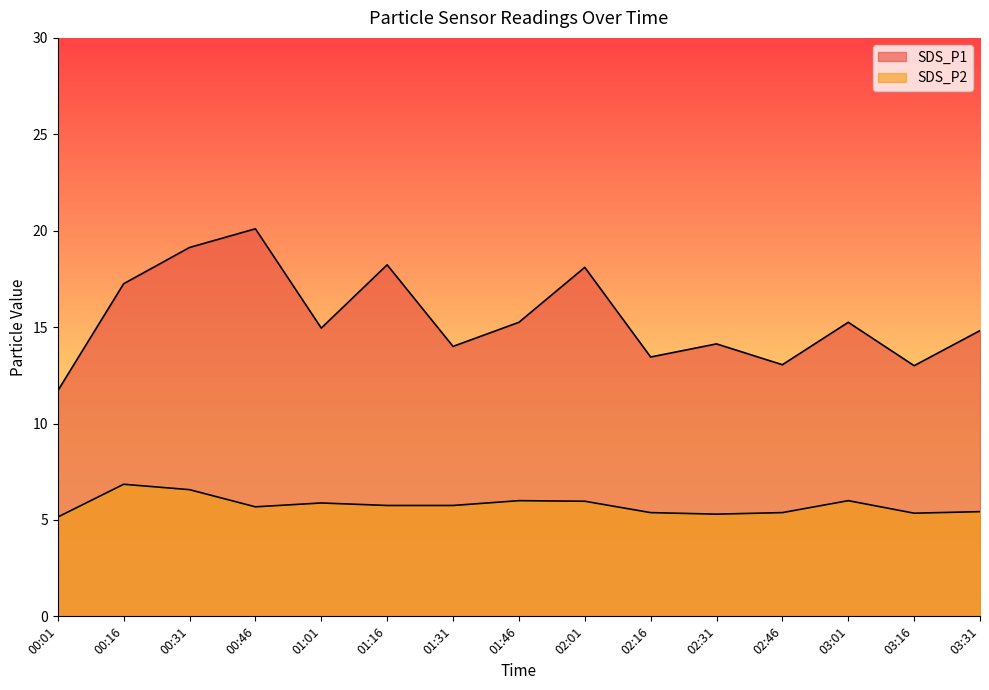

How many series are shown in this chart?

2